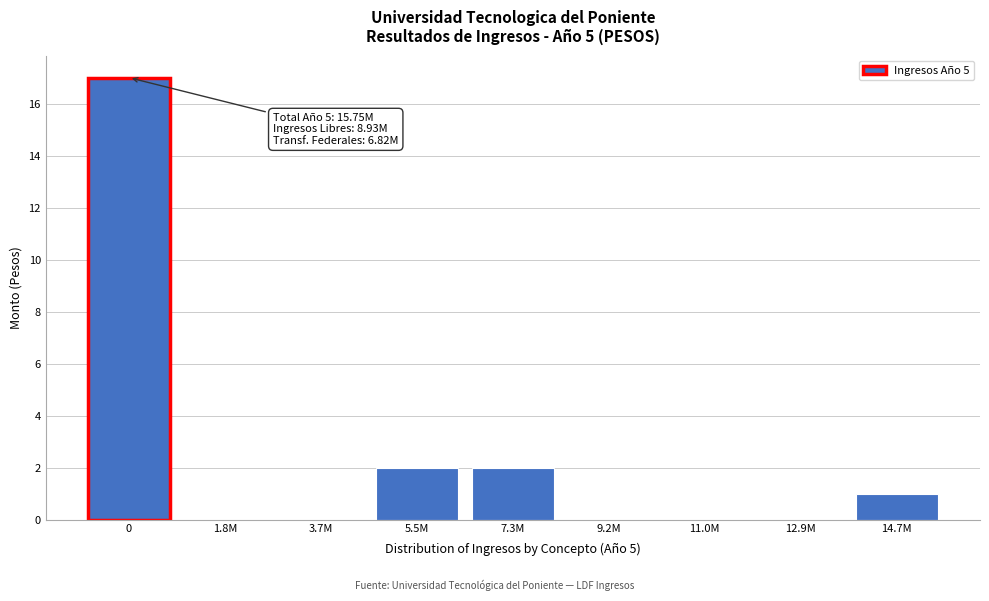

Reading left to right, transcribe all the data shown in this chart.

0=17	1.8M=0	3.7M=0	5.5M=2	7.3M=2	9.2M=0	11.0M=0	12.9M=0	14.7M=1